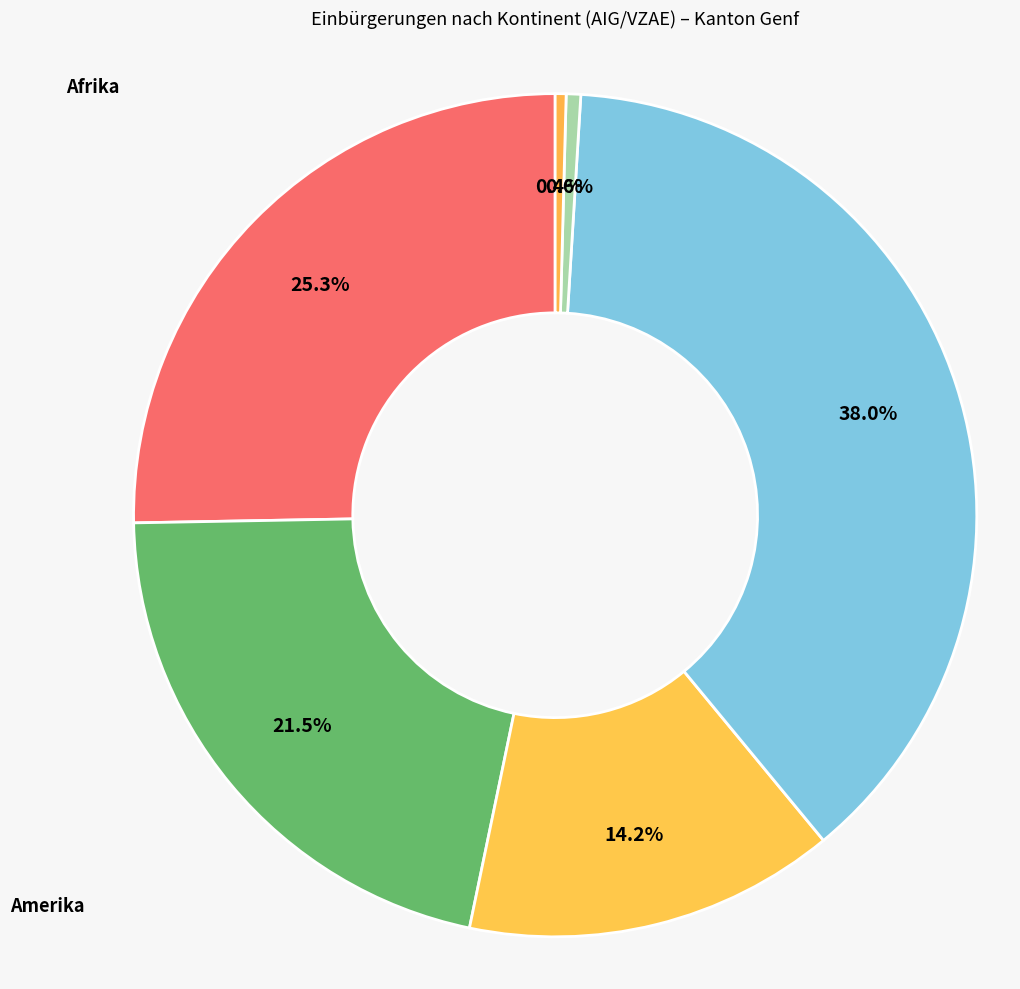

How many segments does this pie chart have?

6